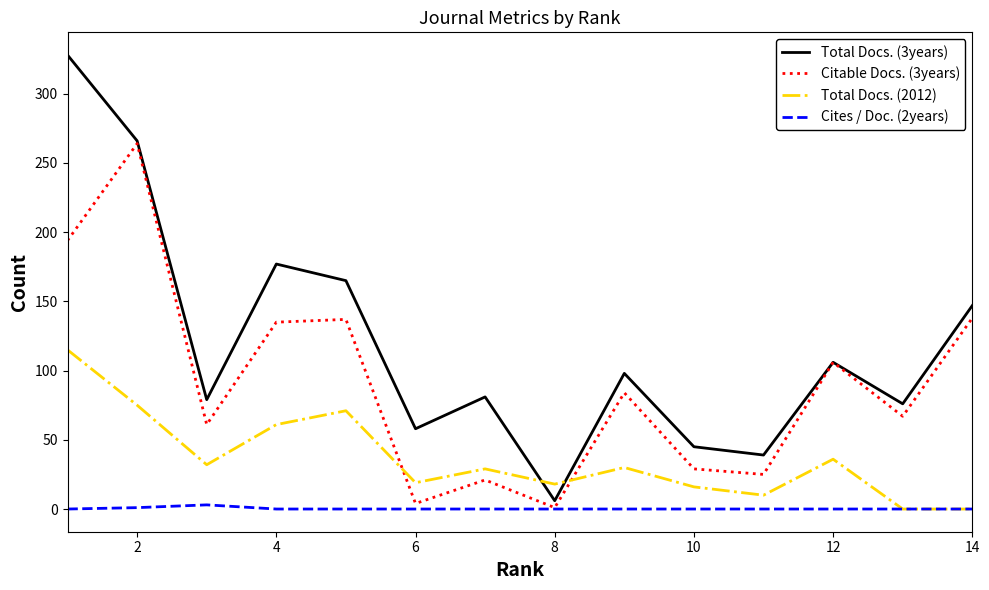

Rank the series by their maximum value, from highest to lowest.

Total Docs. (3years), Citable Docs. (3years), Total Docs. (2012), Cites / Doc. (2years)